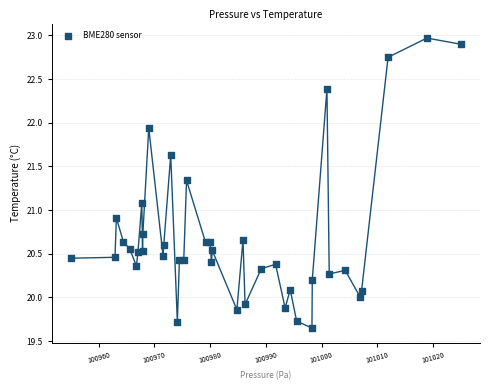

What is the range of Y values (max minus min)?

3.3